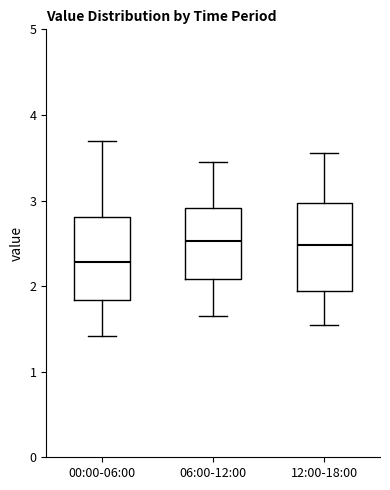

Reading left to right, transcribe this box plot: for each box, give where its median line is, the range the box spans, and where its two whiskers end, as read against the y-axis. The values are not printed on the chart, so give them approximately, as read against the axis.

00:00-06:00: median 2.3, box 1.8 to 2.8, whiskers 1.4 to 3.7
06:00-12:00: median 2.5, box 2.1 to 2.9, whiskers 1.7 to 3.5
12:00-18:00: median 2.5, box 1.9 to 3.0, whiskers 1.6 to 3.6